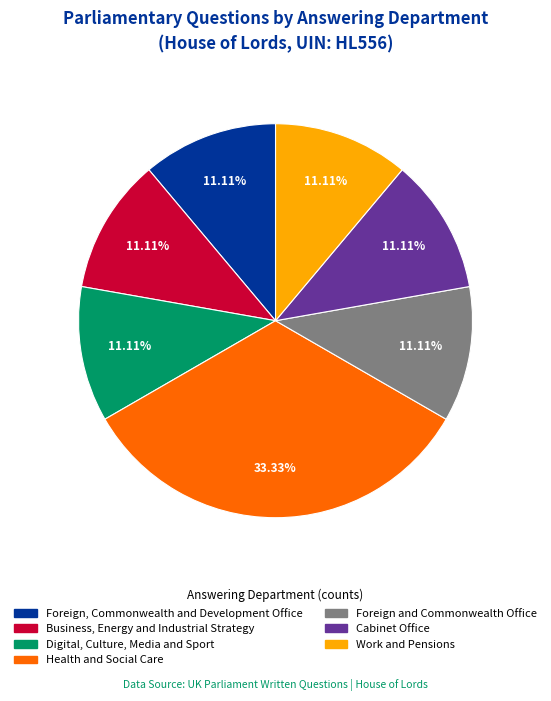

Is there any slice that represents more than half of the pie?

No